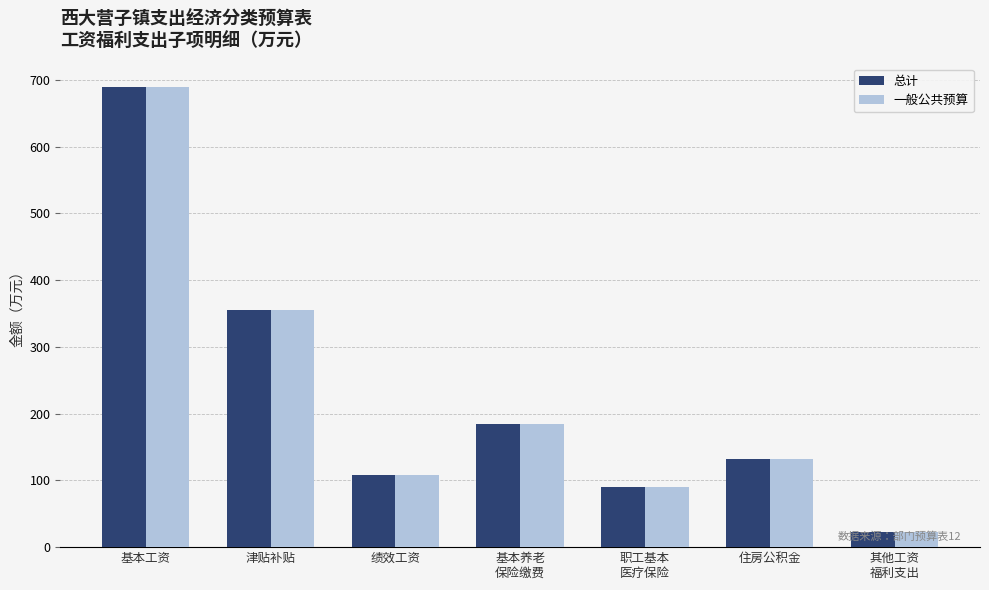

What is the maximum value shown in the chart?

690.0